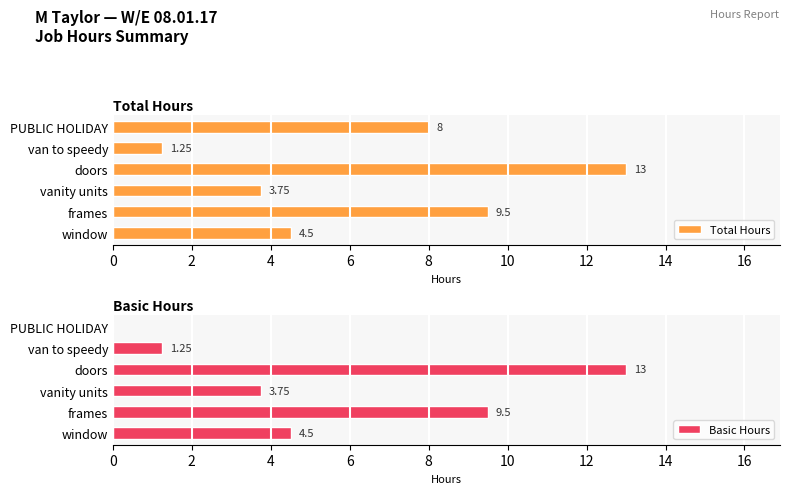

What is the value of the Total Hours bar at the 6th from the left?

8.0